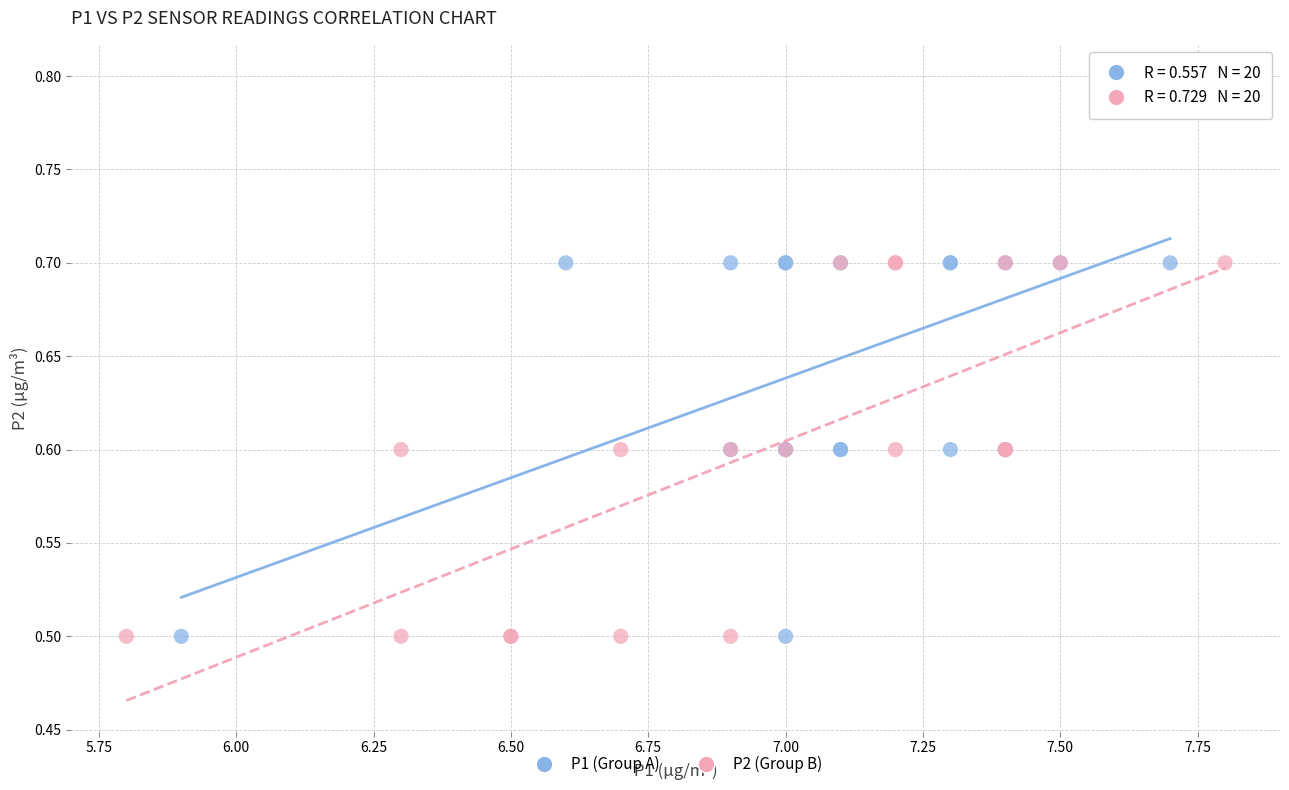

Which series reaches the maximum Y coordinate?

P1 (Group A)